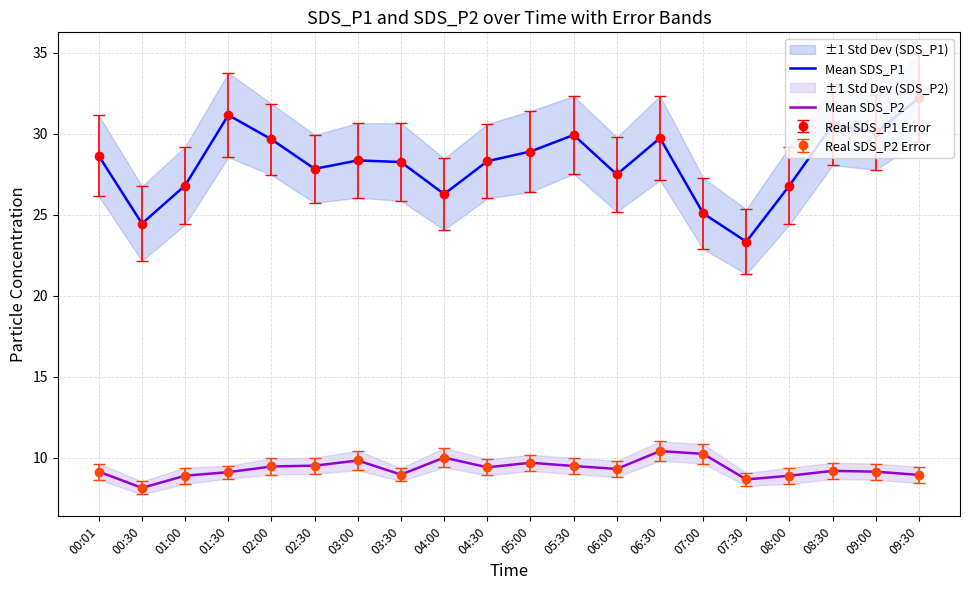

List the series in order of their overall mean, lowest first.

Mean SDS_P2, Mean SDS_P1